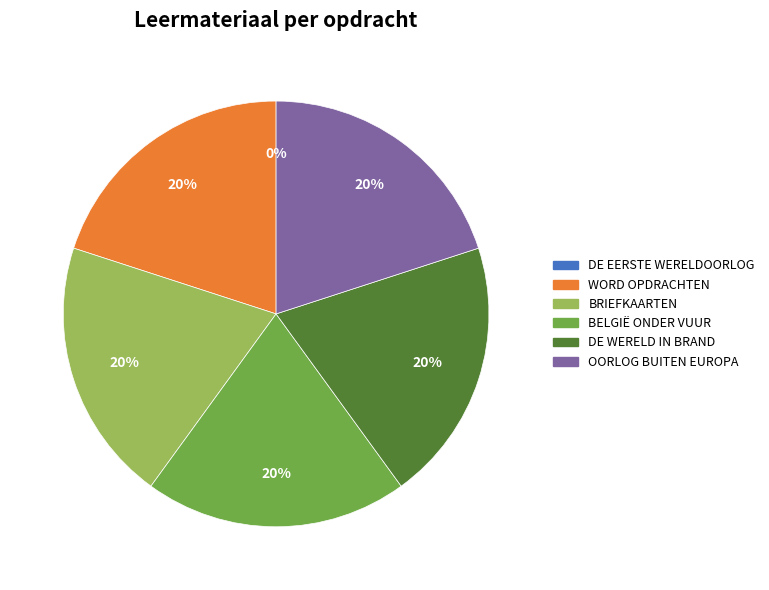

Is there a majority slice in this chart?

No